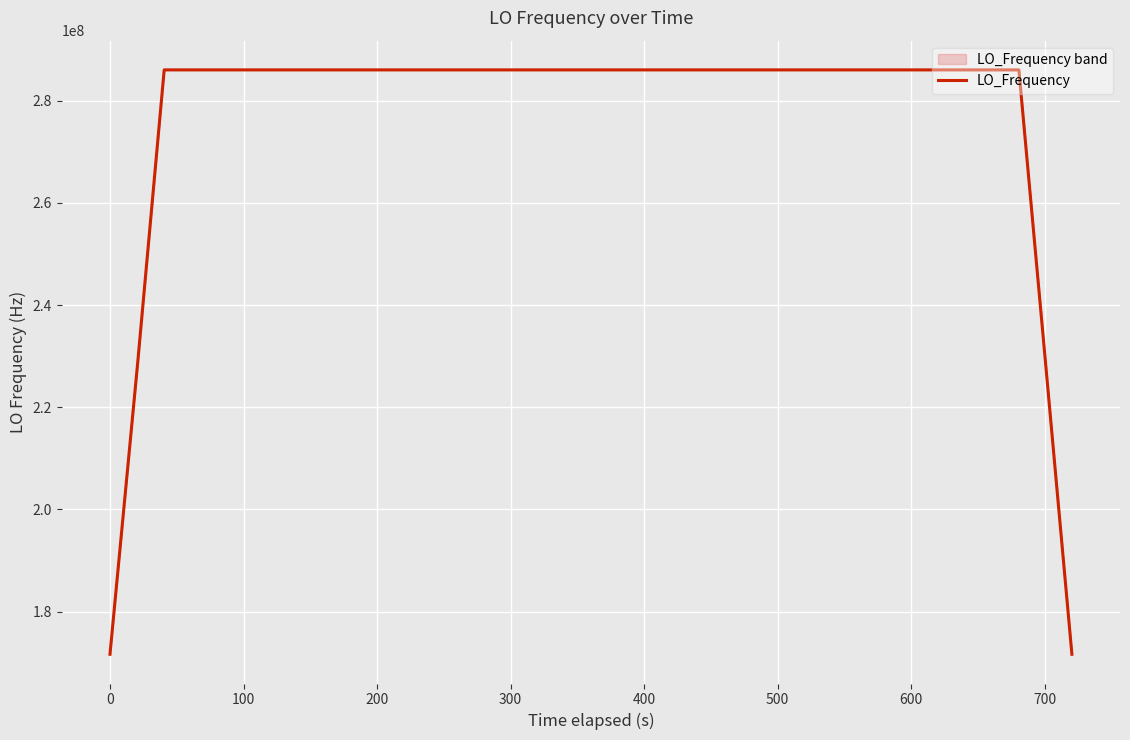

How many points are higher than both their immediate neighbors (excluding endpoints)?

3